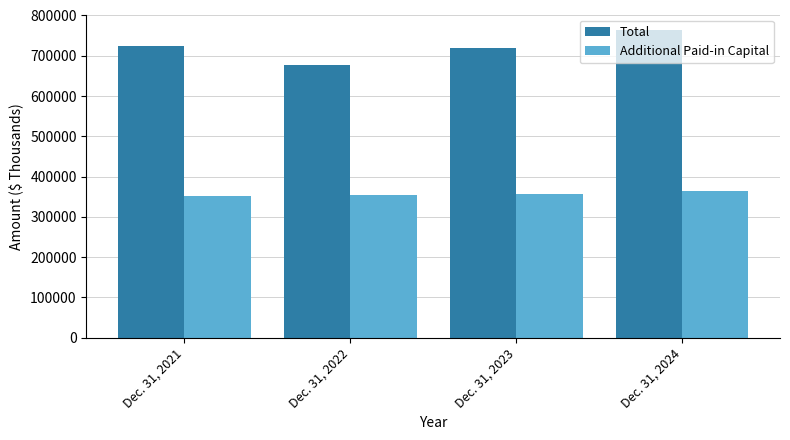

List the labels in order of Total value, smallest first.

Dec. 31, 2022, Dec. 31, 2023, Dec. 31, 2021, Dec. 31, 2024